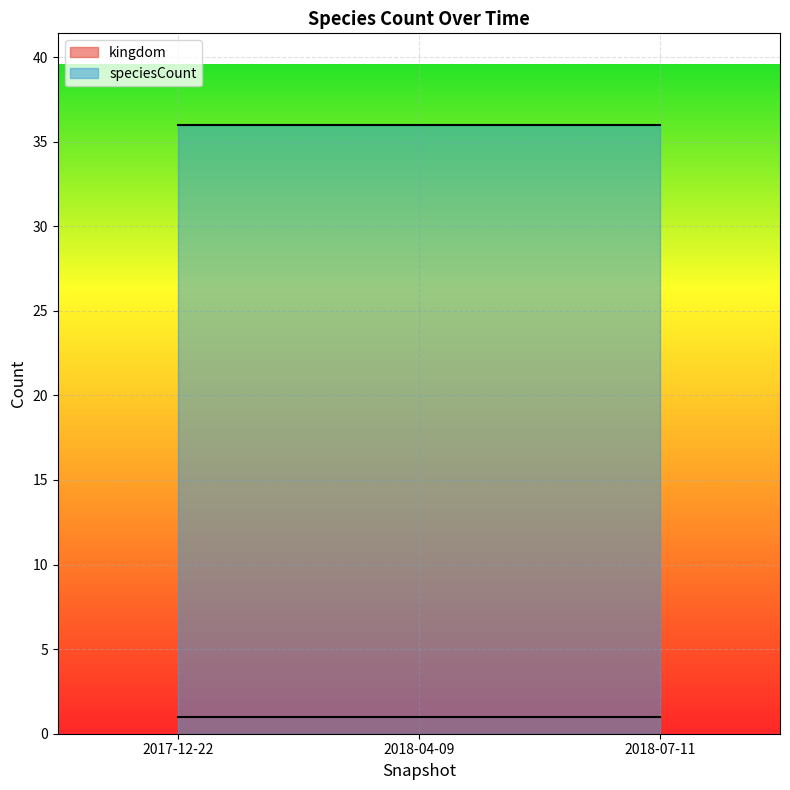

Between 2017-12-22 and 2018-04-09, which series saw the biggest shift?

kingdom